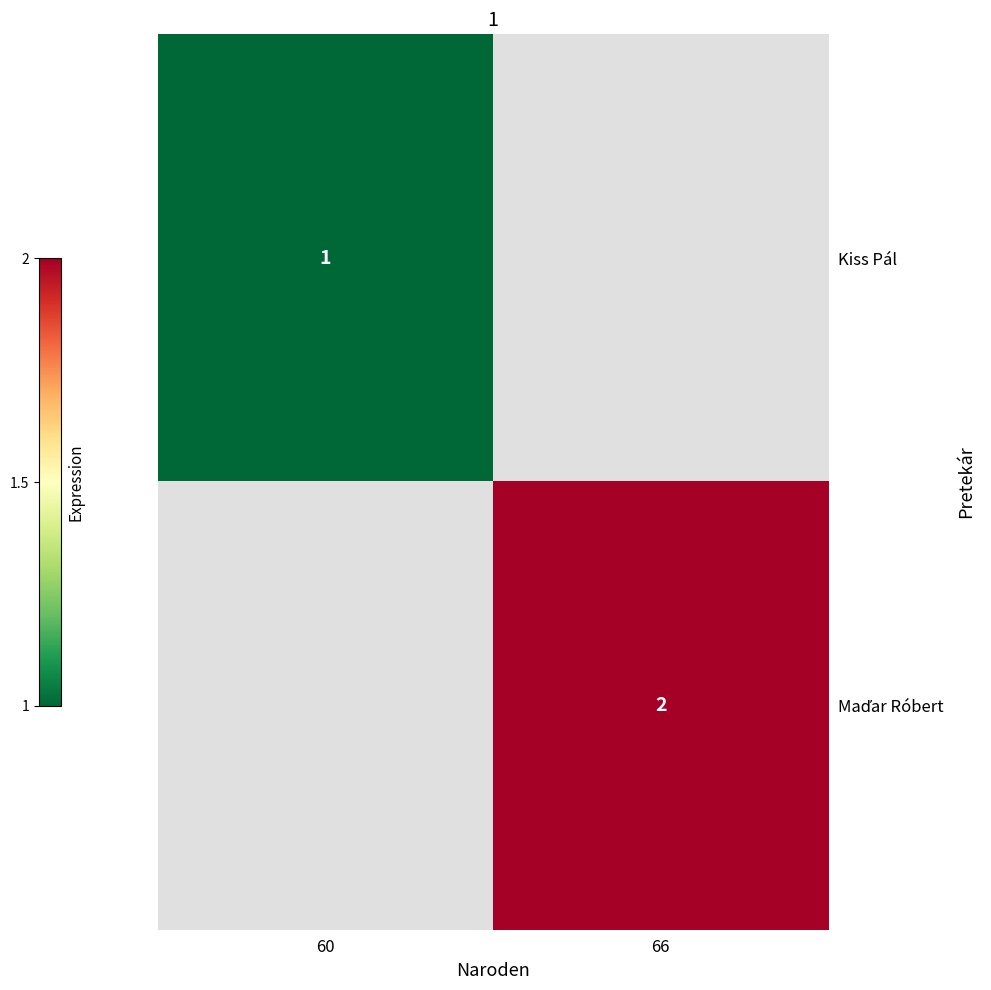

What is the smallest value displayed?

1.0